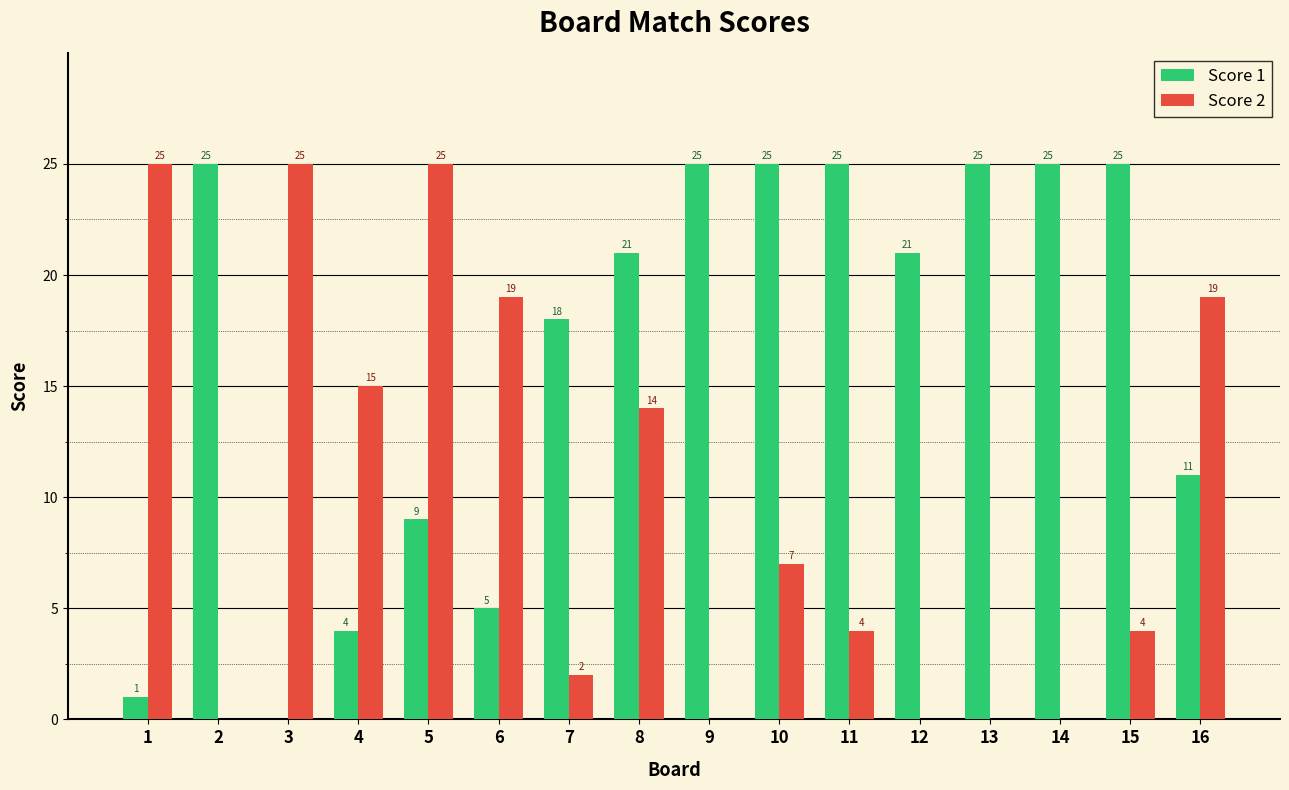

Where is Score 1 nearest to the value 12?

16